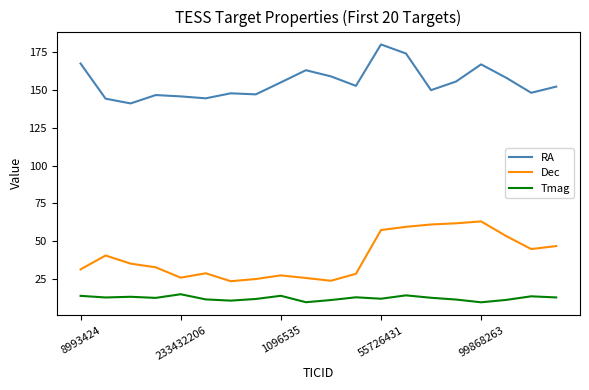

Rank the series by their maximum value, from lowest to highest.

Tmag, Dec, RA